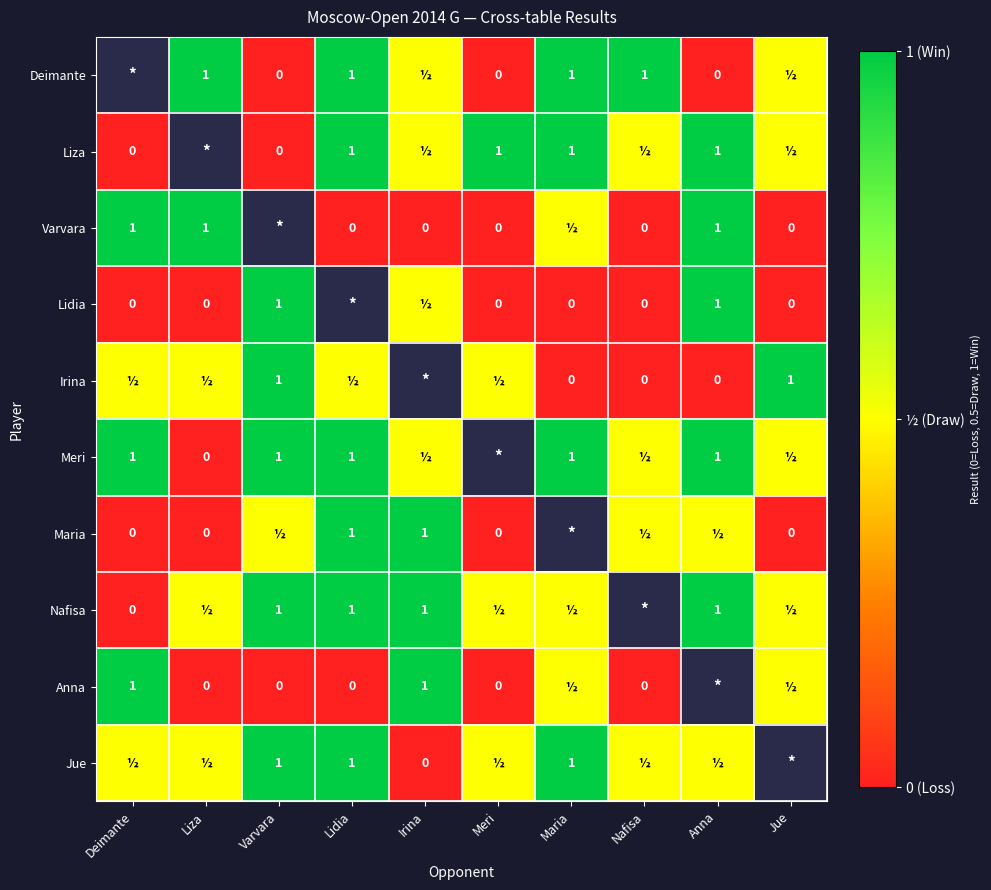

Count the number of categories in the chart.

10